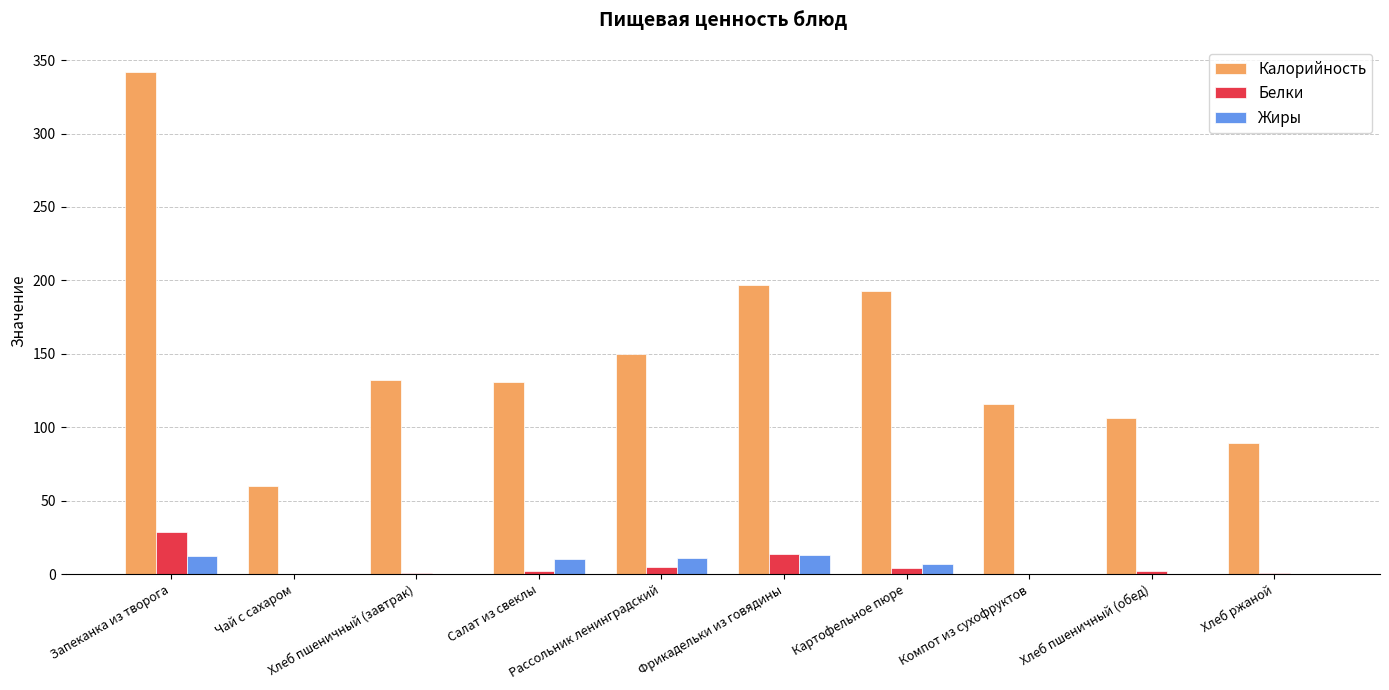

Which series has the largest total across all categories?

Калорийность